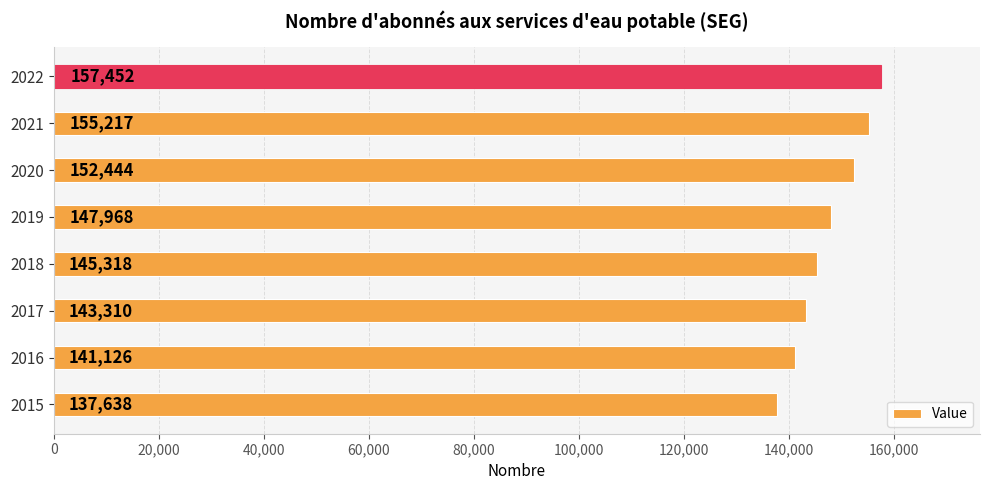

What is the difference between the maximum and minimum values?

19814